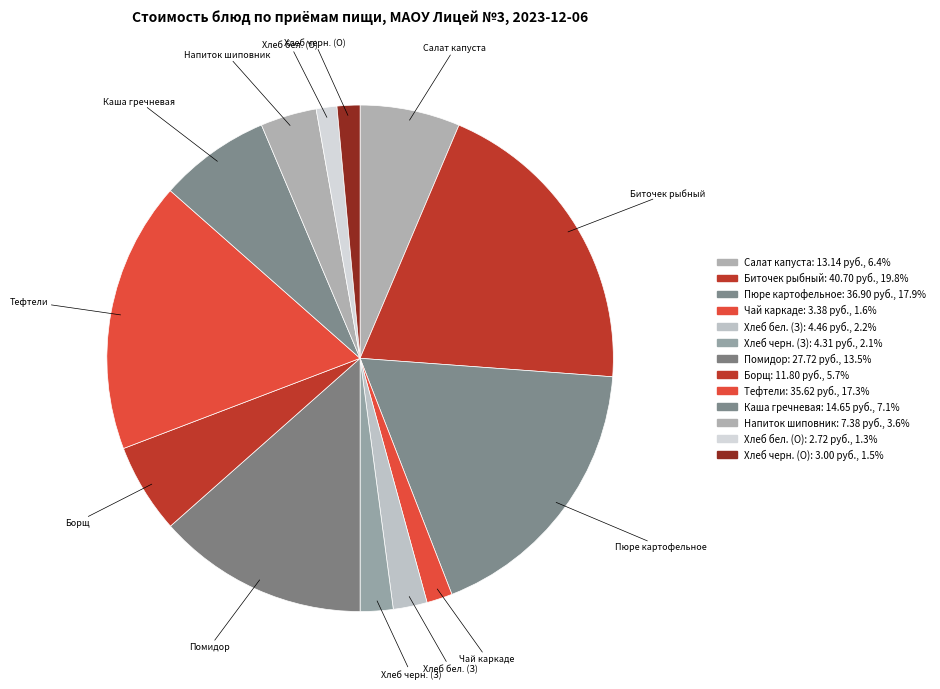

How many slices are in this pie chart?

13